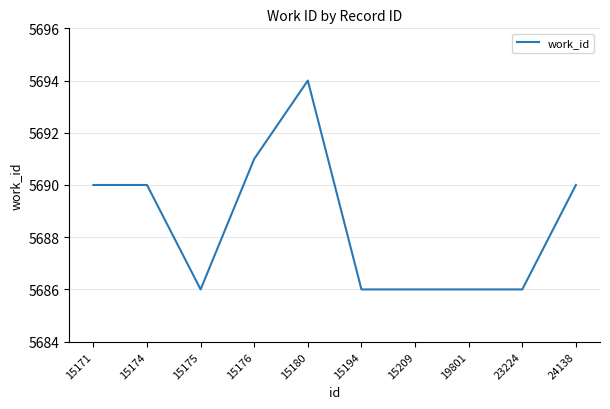

What is the maximum value shown in the chart?

5694